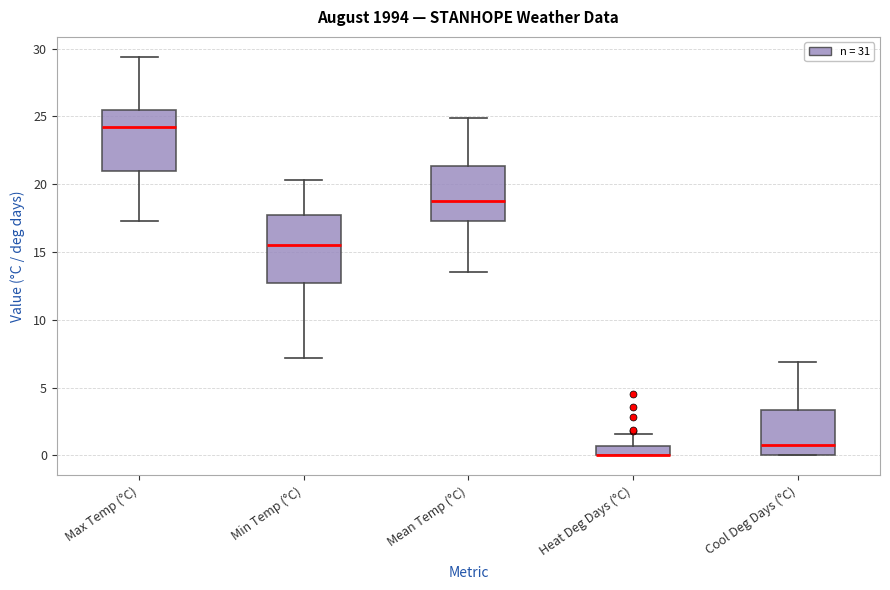

Where does the median line of the box for Min Temp (°C) sit on the y-axis? The values are not printed on the chart, so give them approximately, as read against the axis.

15.5